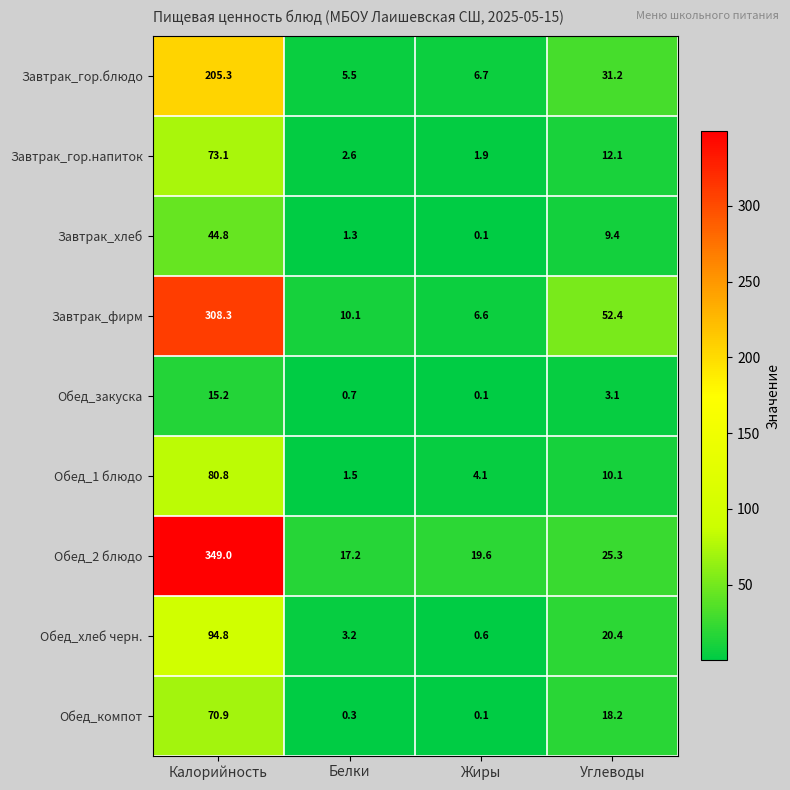

Count the number of data series in this chart.

9